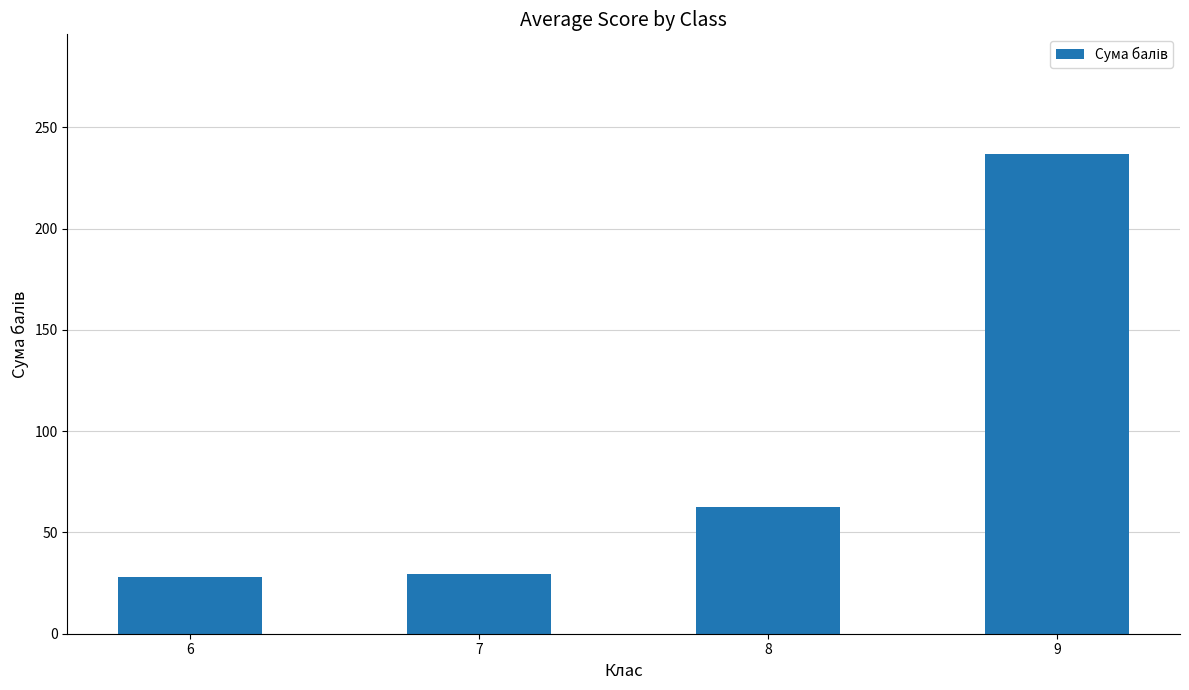

What is the difference between the maximum and minimum values?

208.7